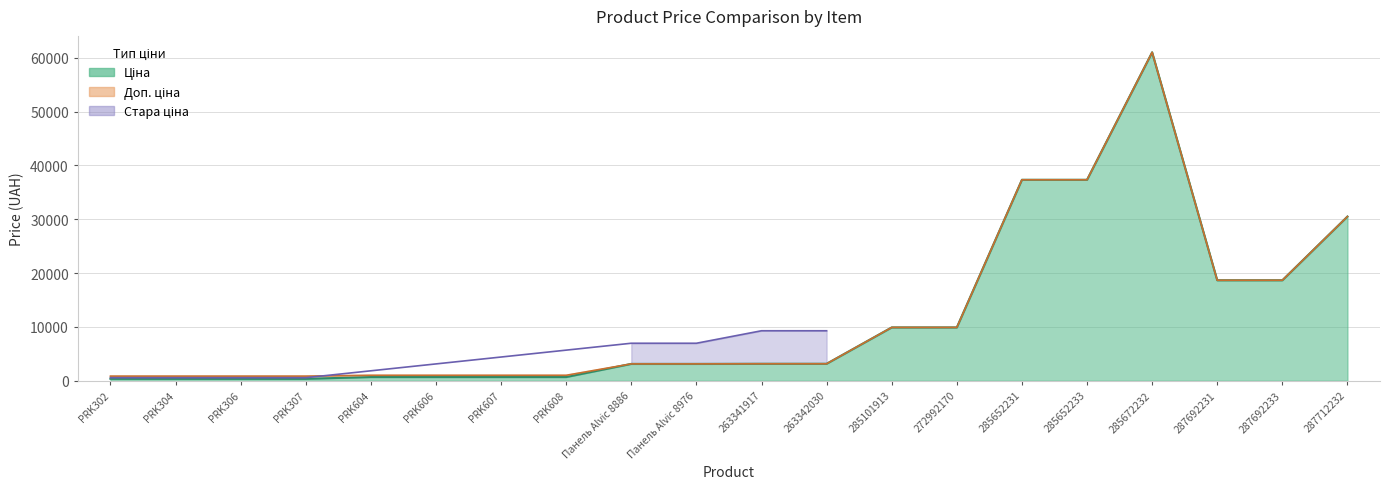

Where do Ціна and Доп. ціна first cross each other?

Панель Alvic 8976 and 263341917